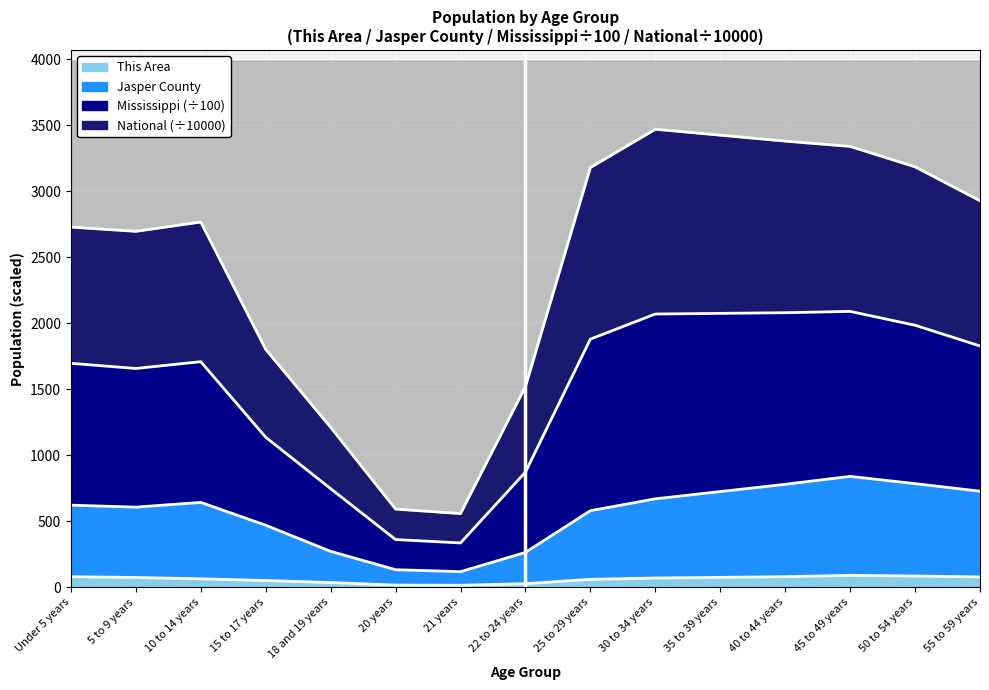

Rank the series by their average value, from lowest to highest.

This Area, Jasper County, National, Mississippi